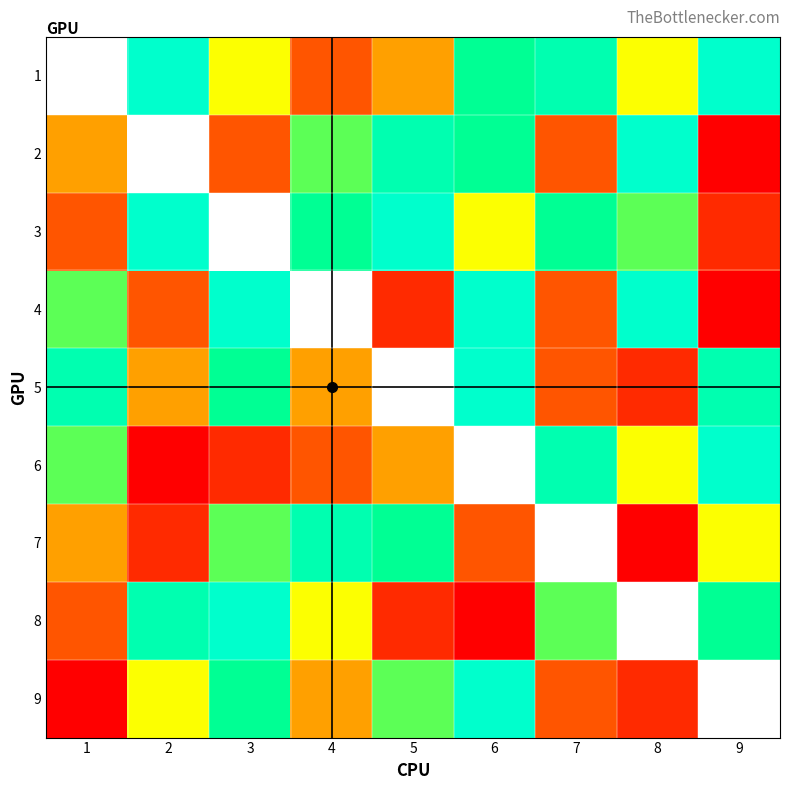

Rank the series by their average value, from highest to lowest.

1, 2, 3, 4, 5, 6, 7, 8, 9